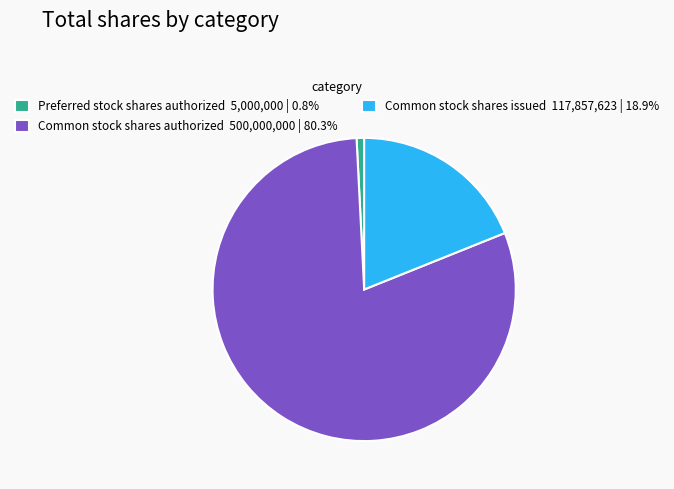

Combined, do Common stock shares authorized 500,000,000 | 80.3% and Common stock shares issued 117,857,623 | 18.9% account for over 50%?

Yes